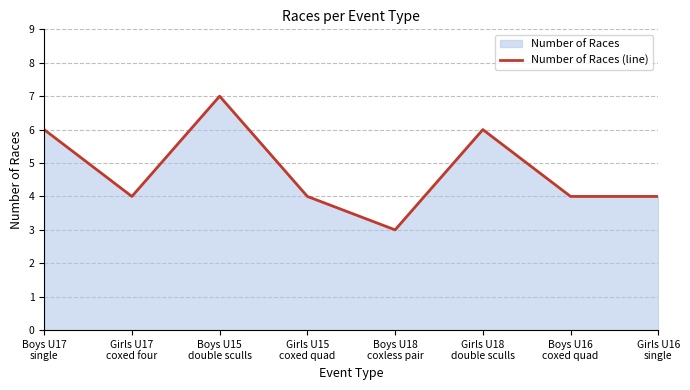

What is the value of the 7th point from the left?

4